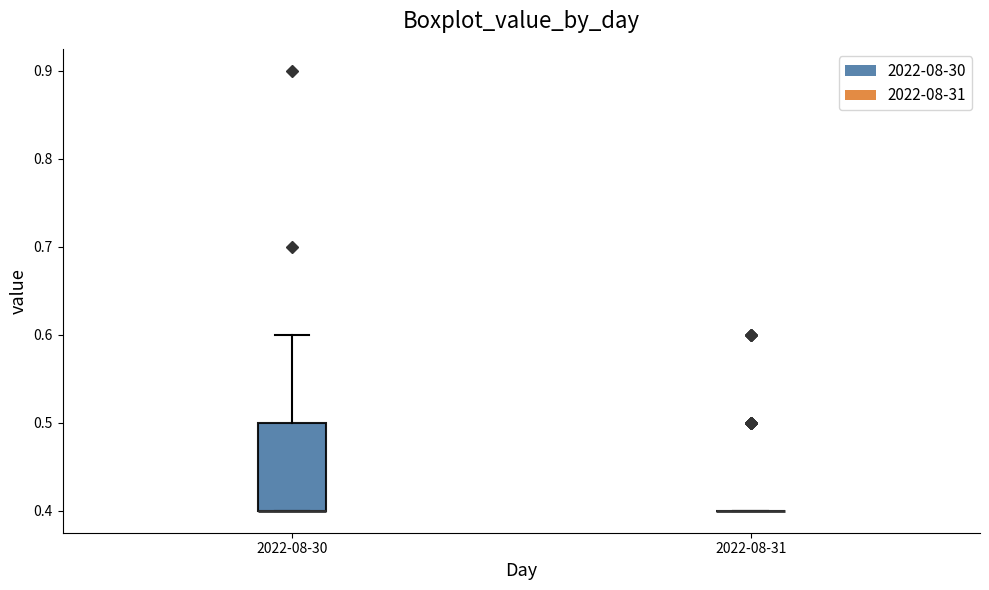

Reading left to right, read every box against the y-axis: the position of its median line, the range the box covers, and the ends of its whiskers. The values are not printed on the chart, so give them approximately, as read against the axis.

2022-08-30: median 0.4 (drawn on the box's lower edge), box 0.4 to 0.5, whiskers 0.4 to 0.6
2022-08-31: box collapsed to a line at 0.4, whiskers 0.4 to 0.4